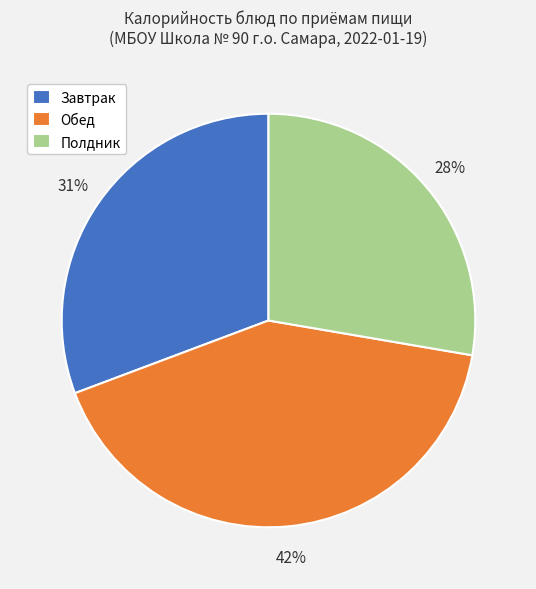

What percentage is the Полдник slice, to the nearest percent?

28%